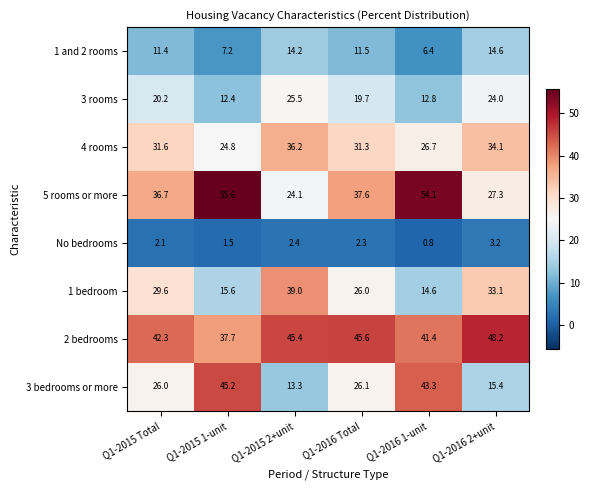

At which label does 5 rooms or more first exceed 37?

Q1-2015 1-unit